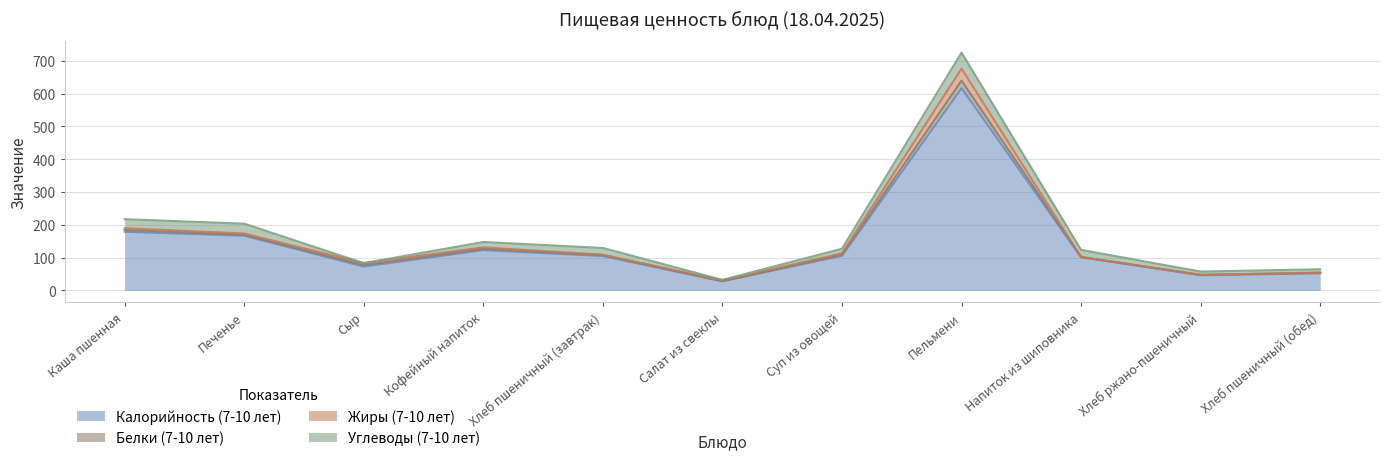

Between which two adjacent categories do Жиры (7-10 лет) and Белки (7-10 лет) first intersect?

Каша пшенная and Печенье